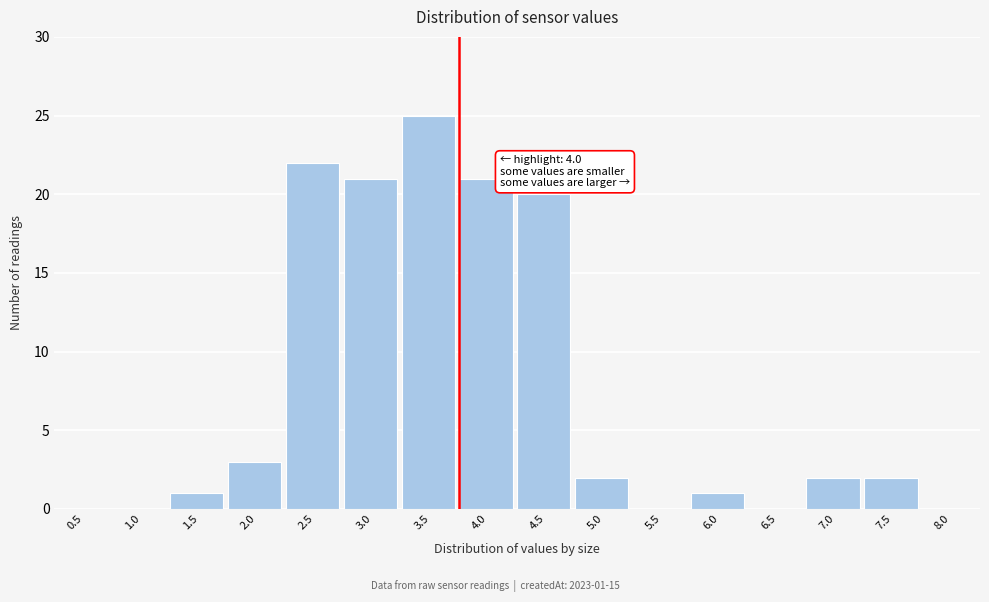

Reading left to right, list all the values displayed in this chart.

0.5=0	1.0=0	1.5=1	2.0=3	2.5=22	3.0=21	3.5=25	4.0=21	4.5=20	5.0=2	5.5=0	6.0=1	6.5=0	7.0=2	7.5=2	8.0=0